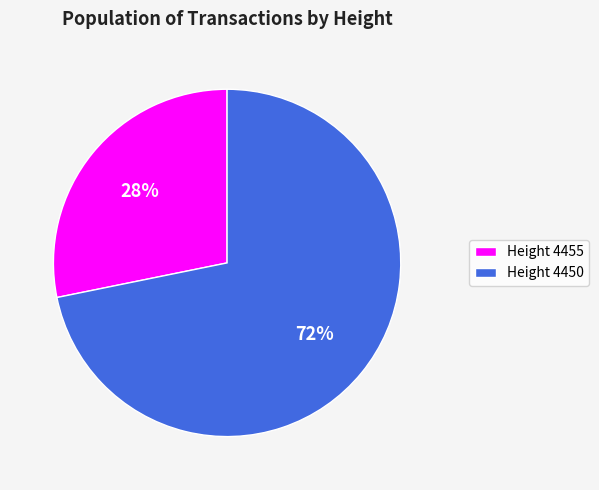

Which has a higher value, Height 4450 or Height 4455?

Height 4450